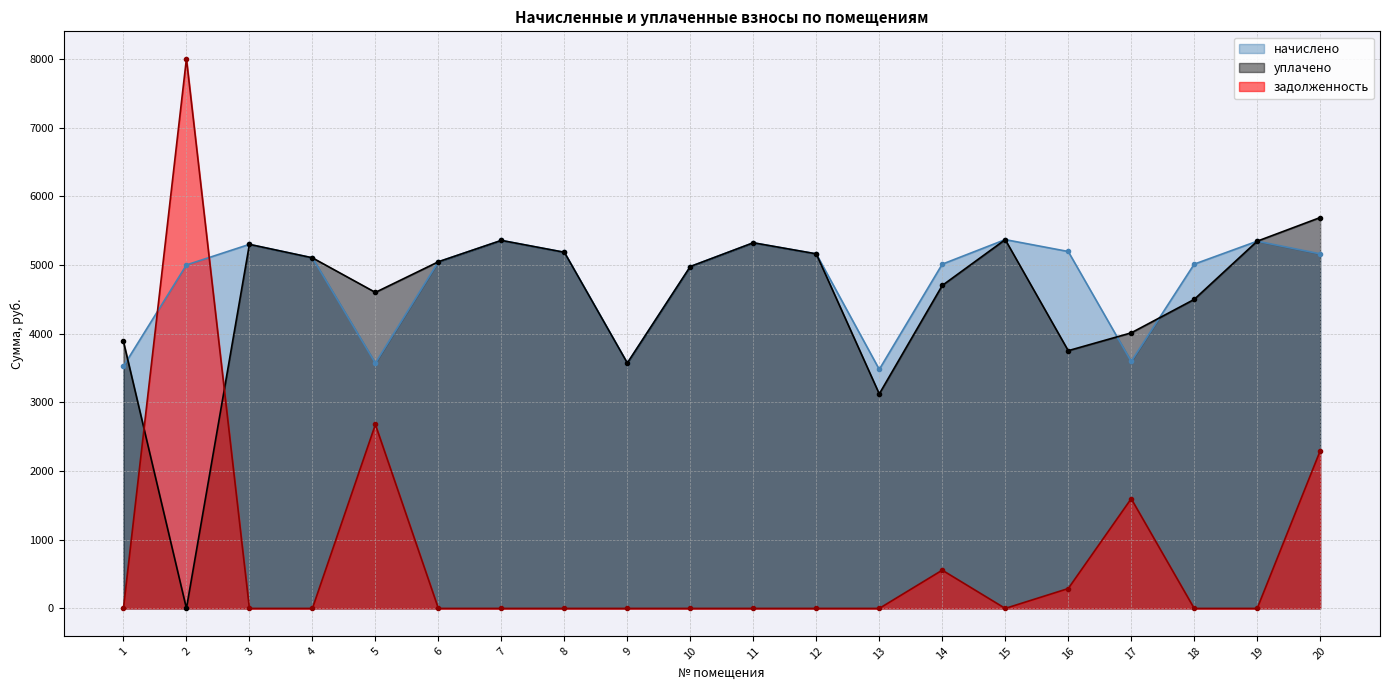

How many intersections are there between начислено and уплачено?

3